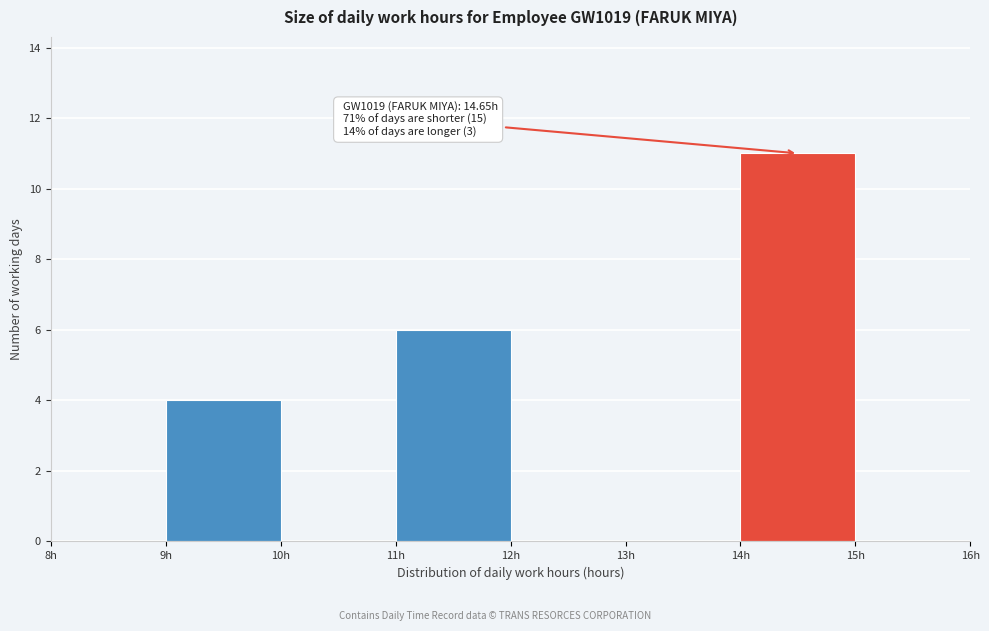

Which range on the x-axis has the tallest bar?

14 to 15